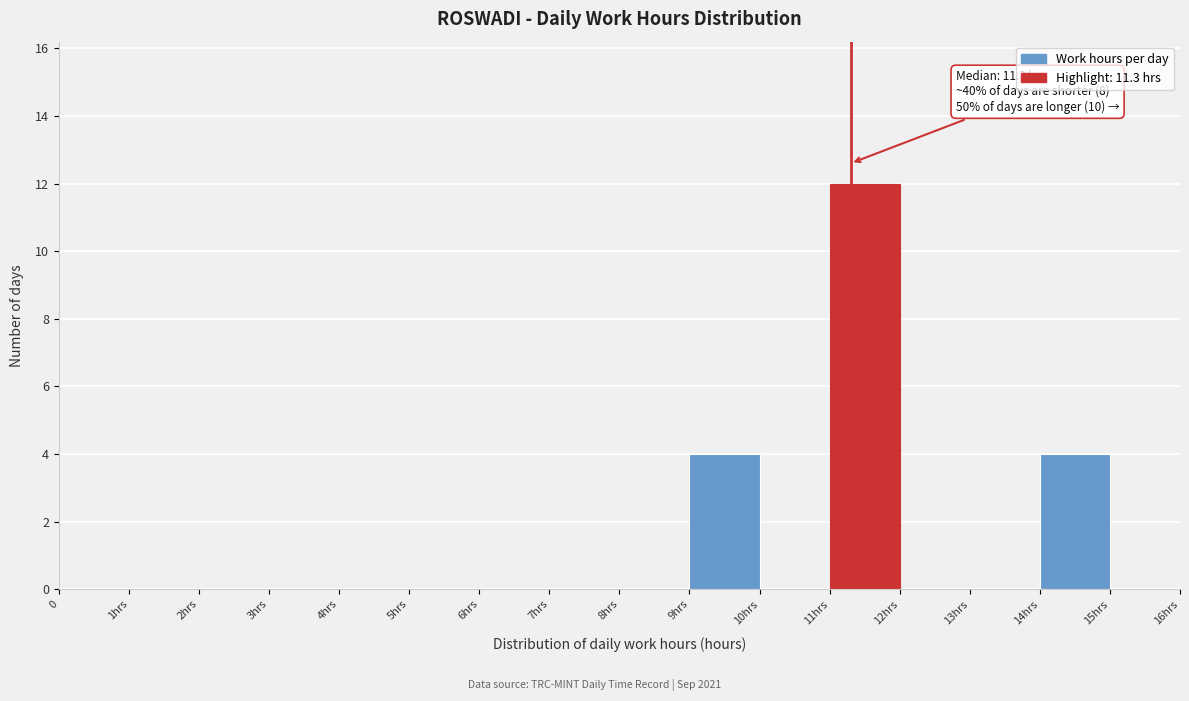

Reading left to right, list all the values displayed in this chart.

0=0	1hrs=0	2hrs=0	3hrs=0	4hrs=0	5hrs=0	6hrs=0	7hrs=0	8hrs=0	9hrs=4	10hrs=0	11hrs=12	12hrs=0	13hrs=0	14hrs=4	15hrs=0